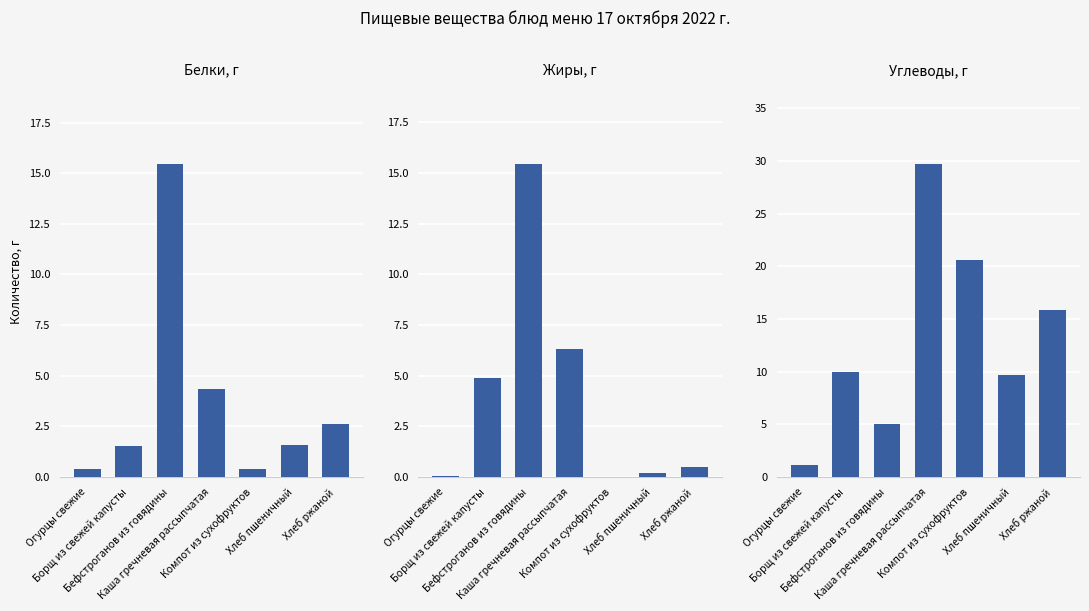

What is the difference between the second highest and minimum values in the Углеводы, г series?

19.5